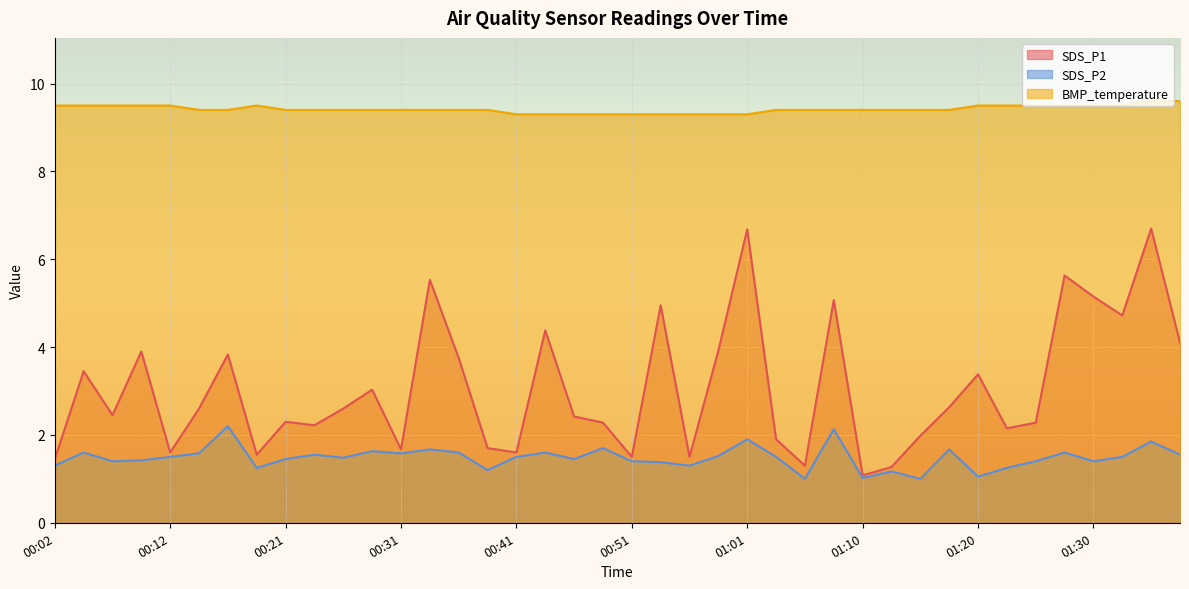

How many series are shown in this chart?

3